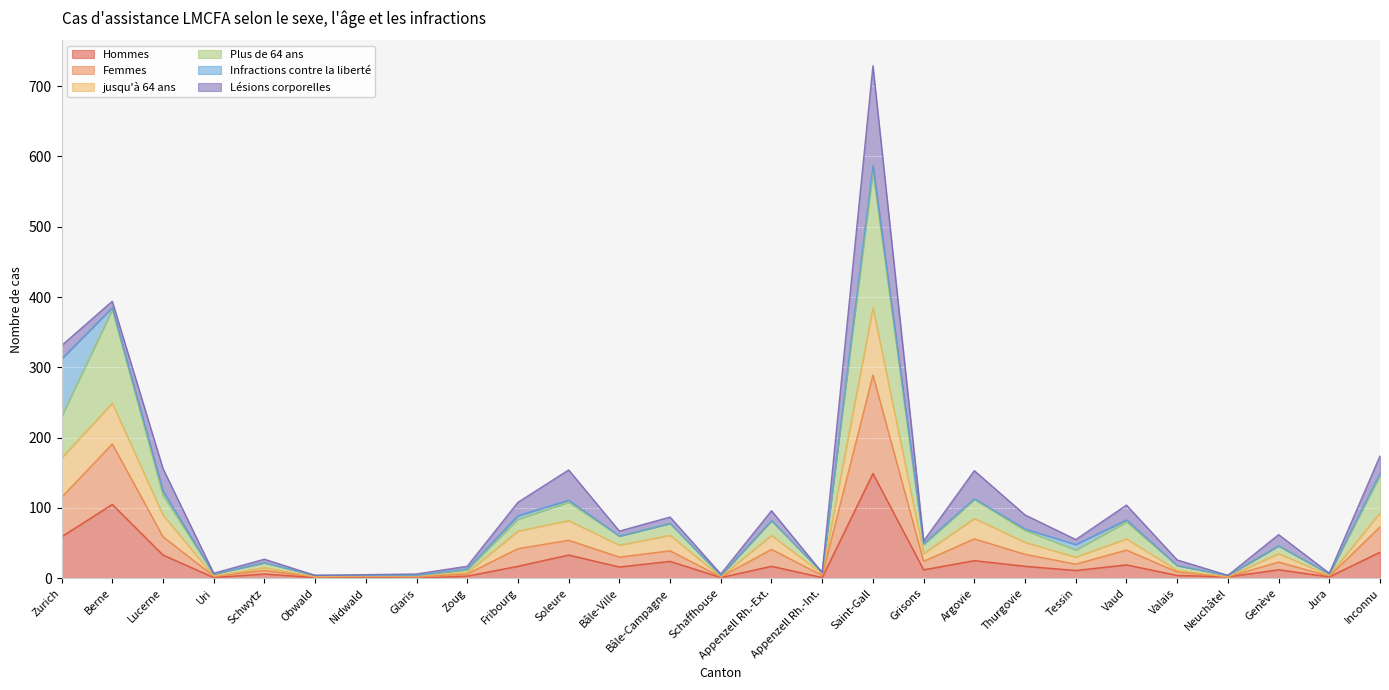

True or false: Plus de 64 ans and Hommes cross at least once.

False